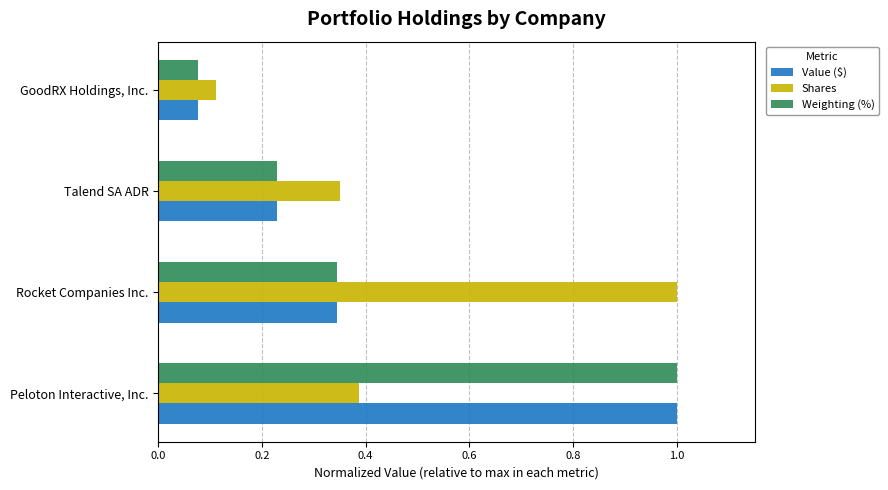

What is the average value of the Shares series?

0.5